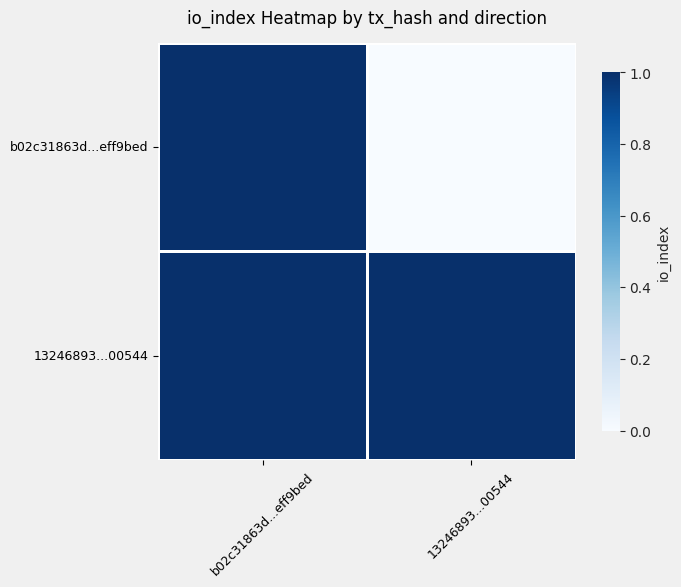

Which series has the widest spread of values?

b02c31863d...eff9bed